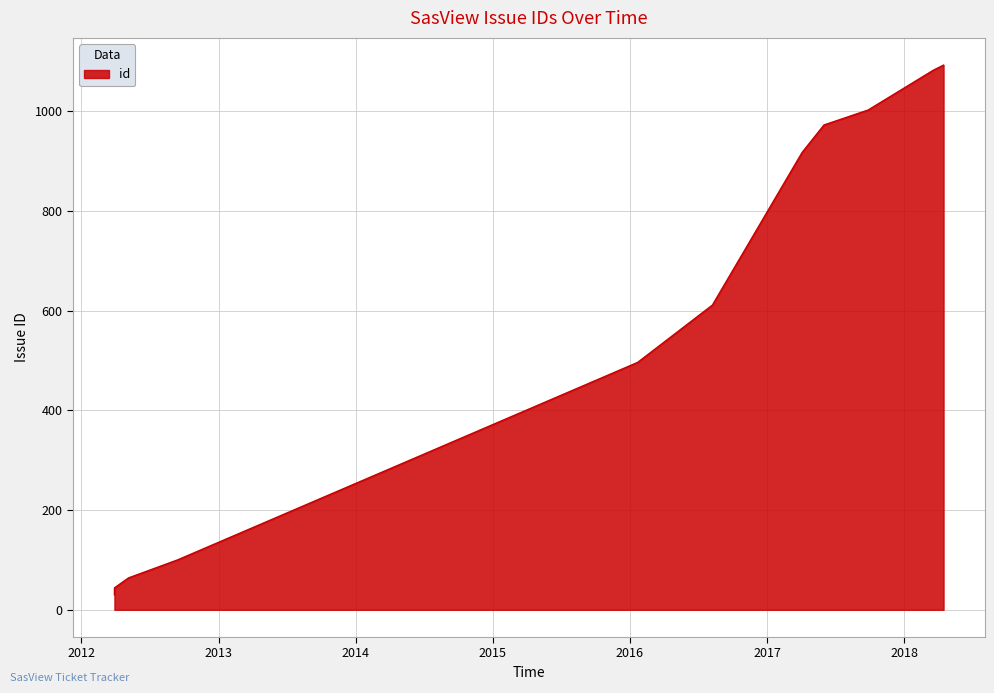

What is the maximum value shown in the chart?

1092